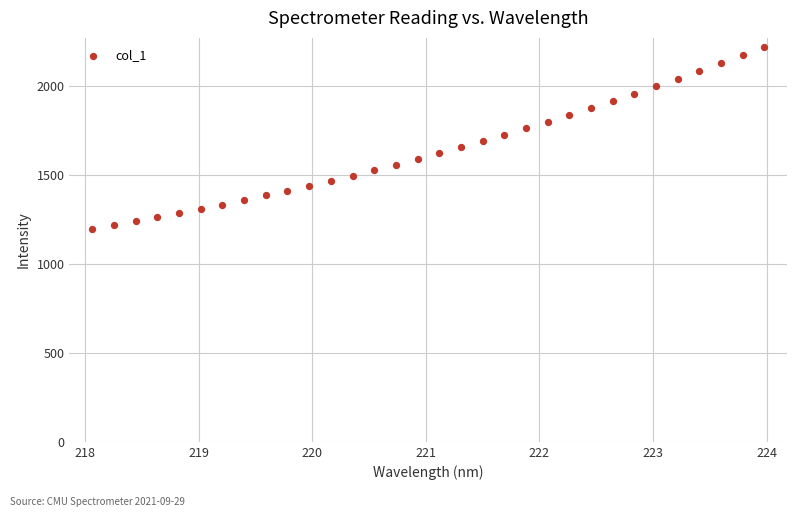

What is the range of Y values (max minus min)?

1019.5